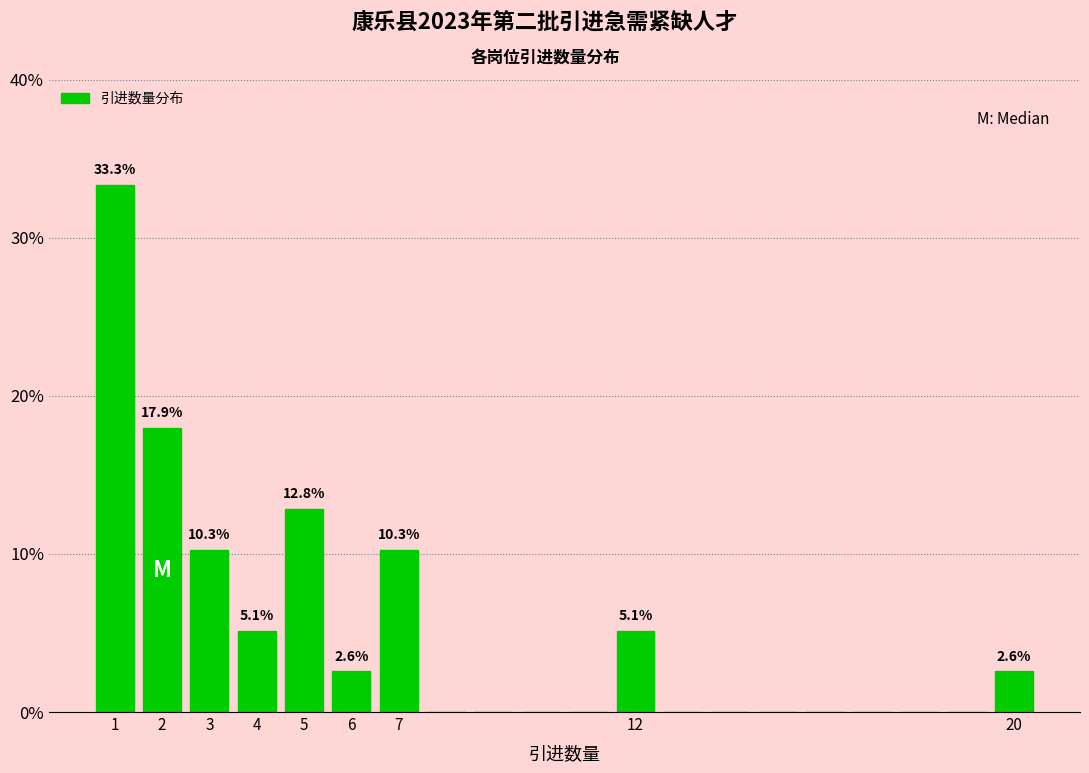

Which range on the x-axis has the tallest bar?

0.5 to 1.5